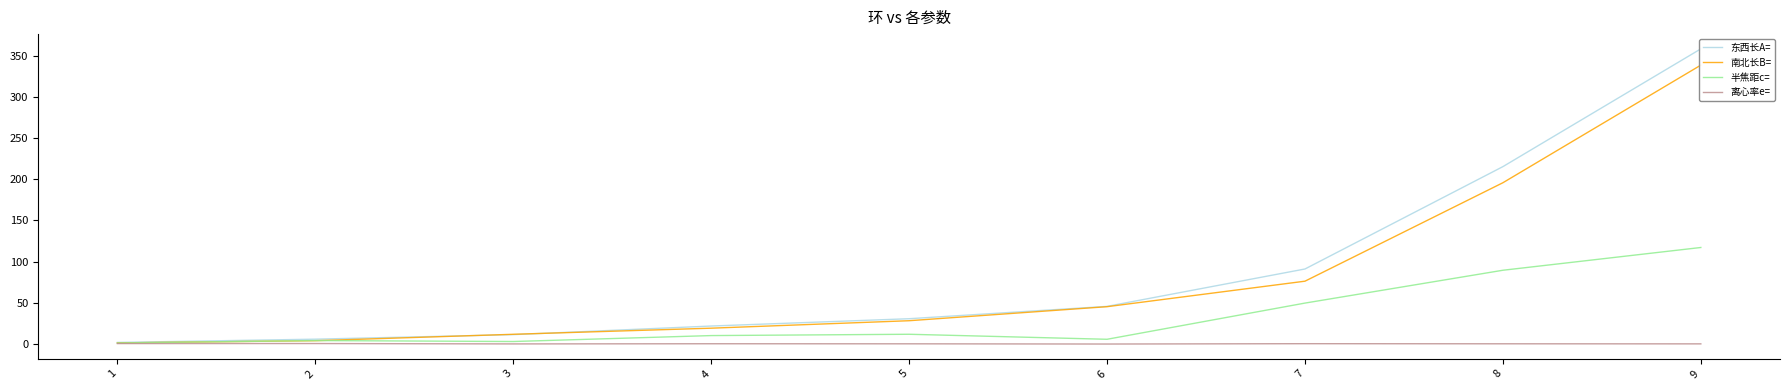

What is the value of the 离心率e= point at the 4th from the left?

0.5